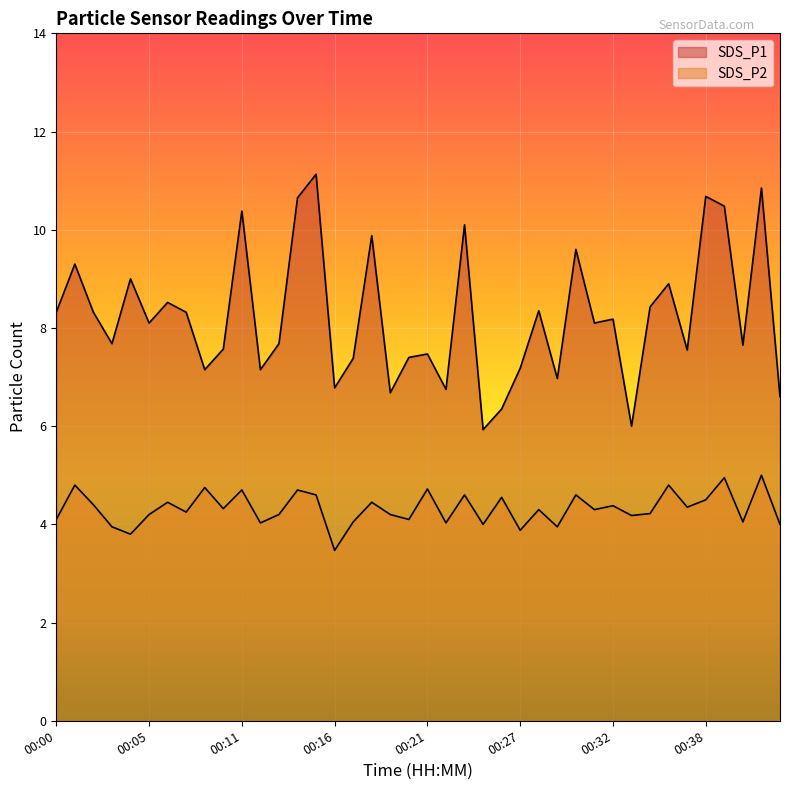

What value does the SDS_P1 series have at 00:41?

10.8